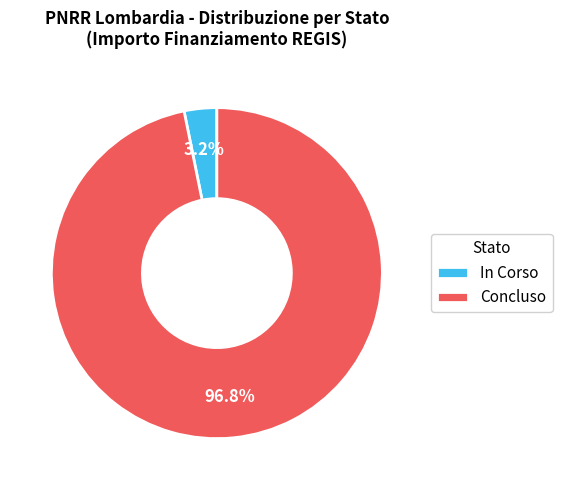

Which slice is the largest?

Concluso